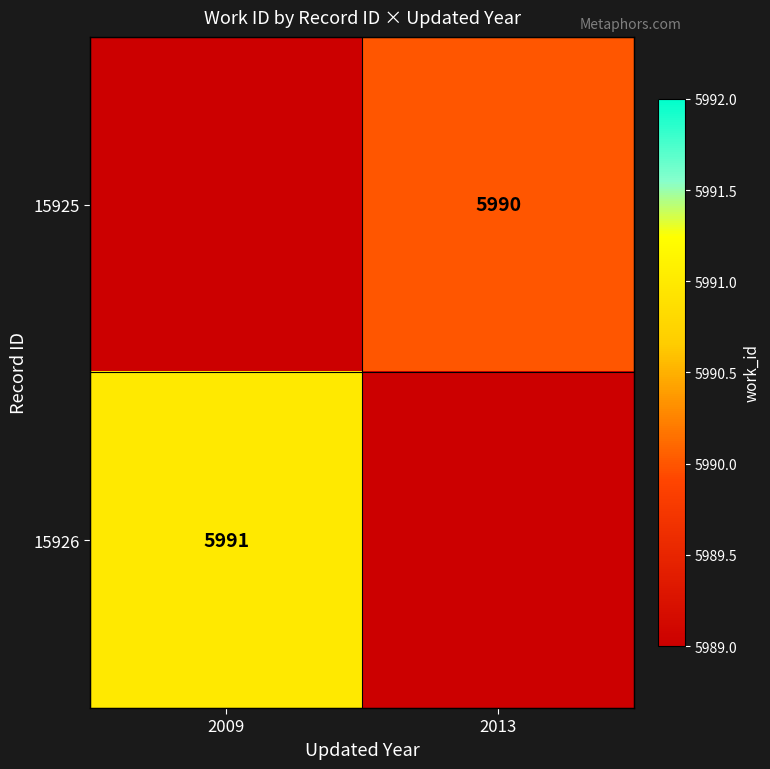

Is it true that 15926 equals 5991 at 2009?

True